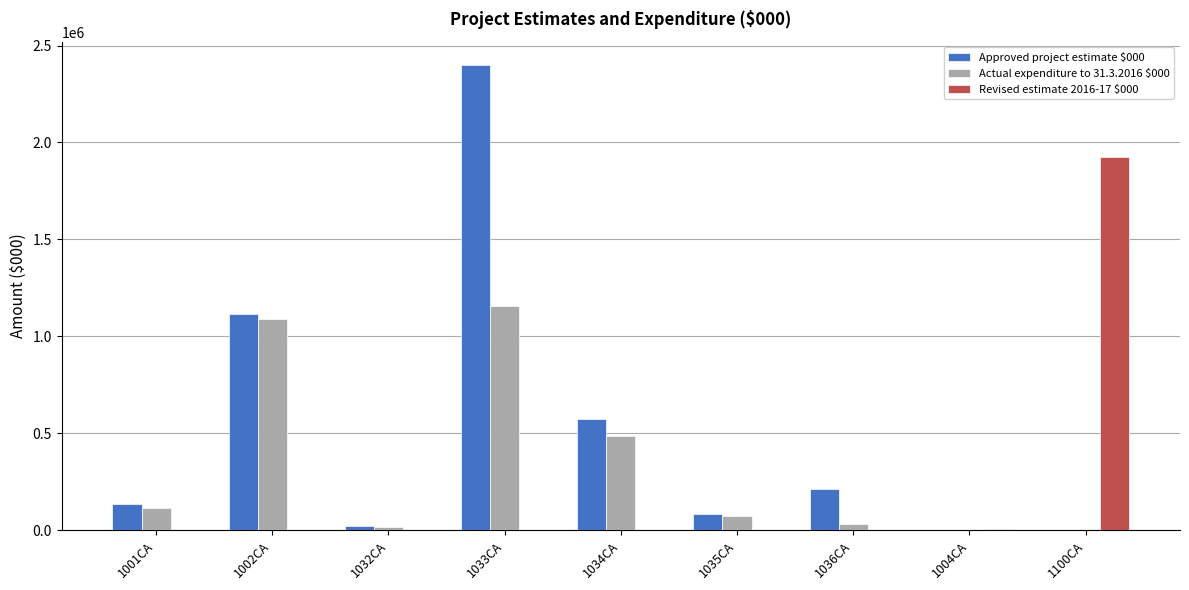

At which category is the sum across all series the highest?

1033CA